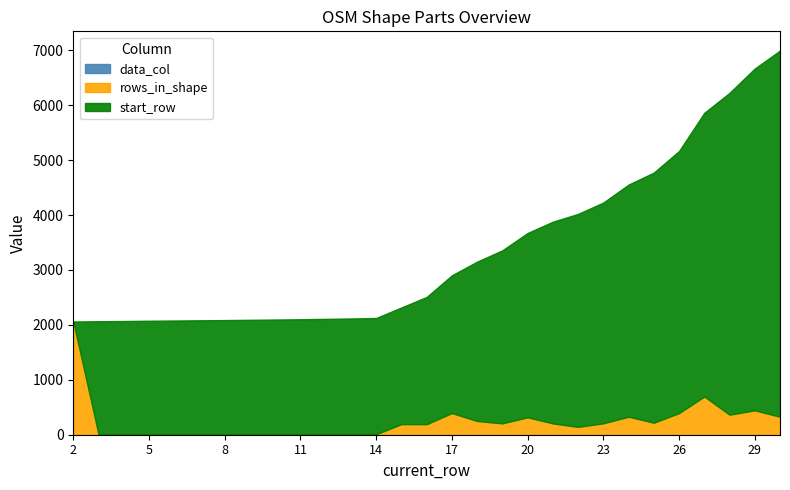

Reading left to right, what are all the values shown in this chart?

data_col: 1	1	1	1	1	1	1	1	1	1	1	1	1	1	1	1	1	1	1	1	1	1	1	1	1	1	1	1	1
rows_in_shape: 2059	5	4	5	4	4	4	5	5	5	7	7	9	192	191	394	249	206	316	205	142	207	327	218	393	695	364	443	327
start_row: 1	2060	2065	2069	2074	2078	2082	2086	2091	2096	2101	2108	2115	2124	2316	2507	2901	3150	3356	3672	3877	4019	4226	4553	4771	5164	5859	6223	6666